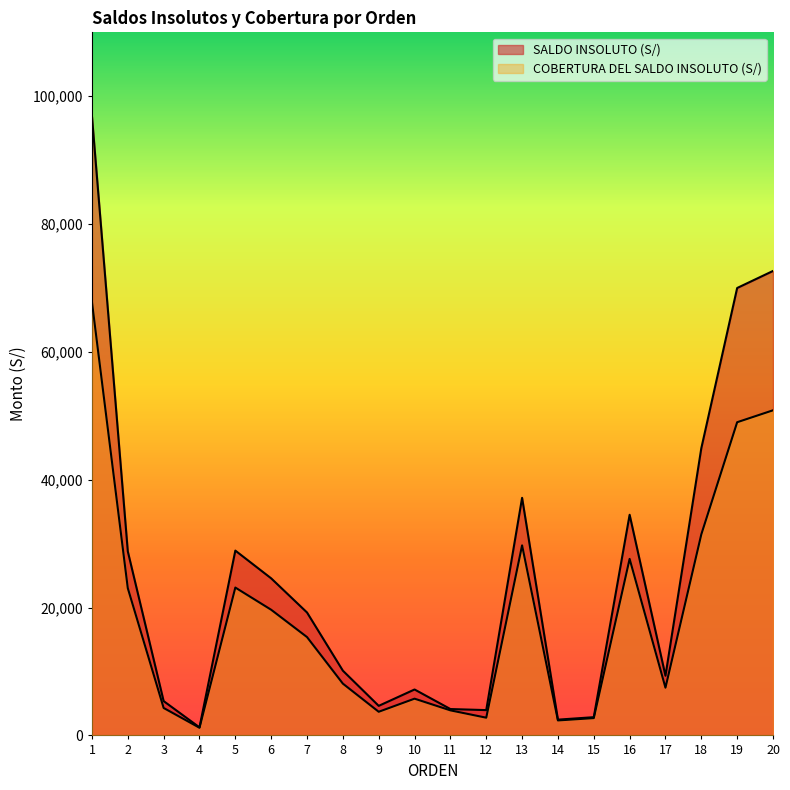

The SALDO INSOLUTO (S/) series shows 70000.0 at 19. True or false?

True